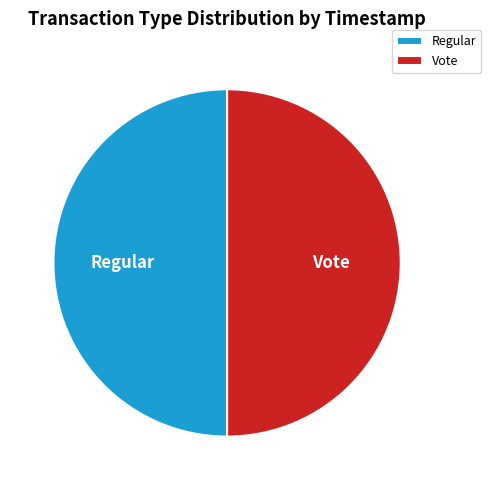

Count the number of slices in the pie.

2